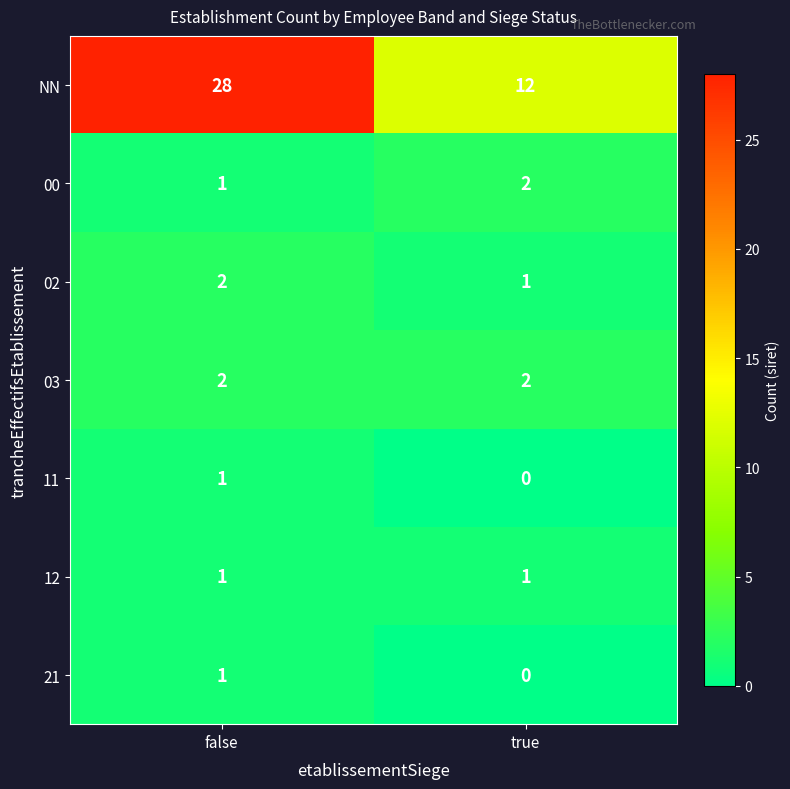

How many data points does each series have?

2